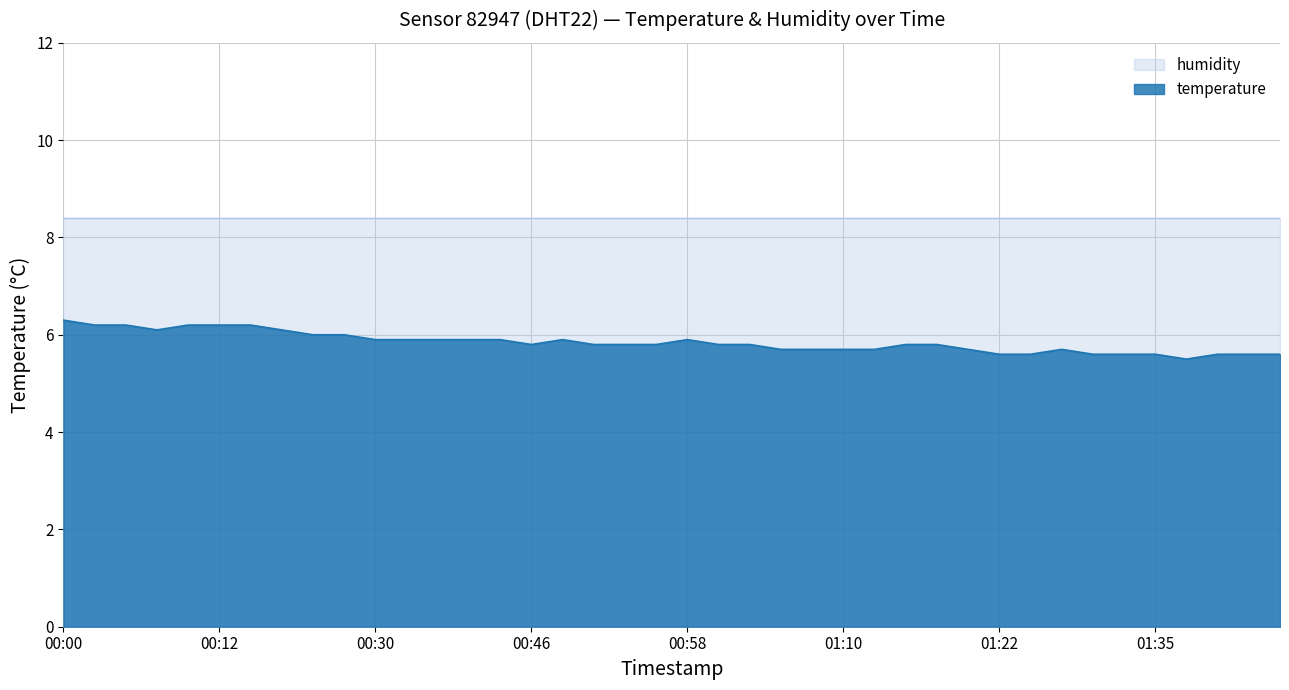

The value at 2024-03-02T01:42:22 is 8.0. True or false?

False